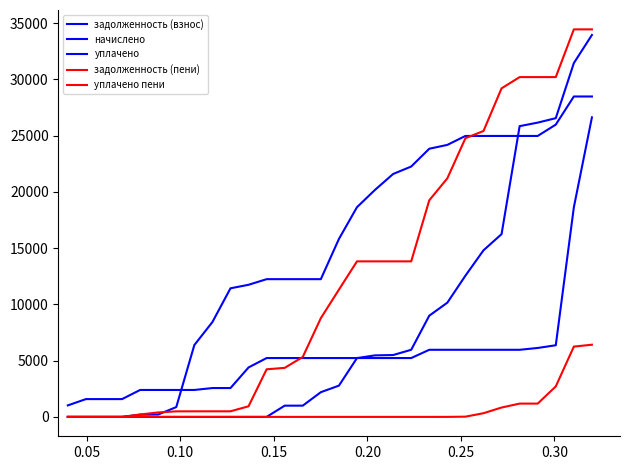

Does the chart have visible grid lines?

No